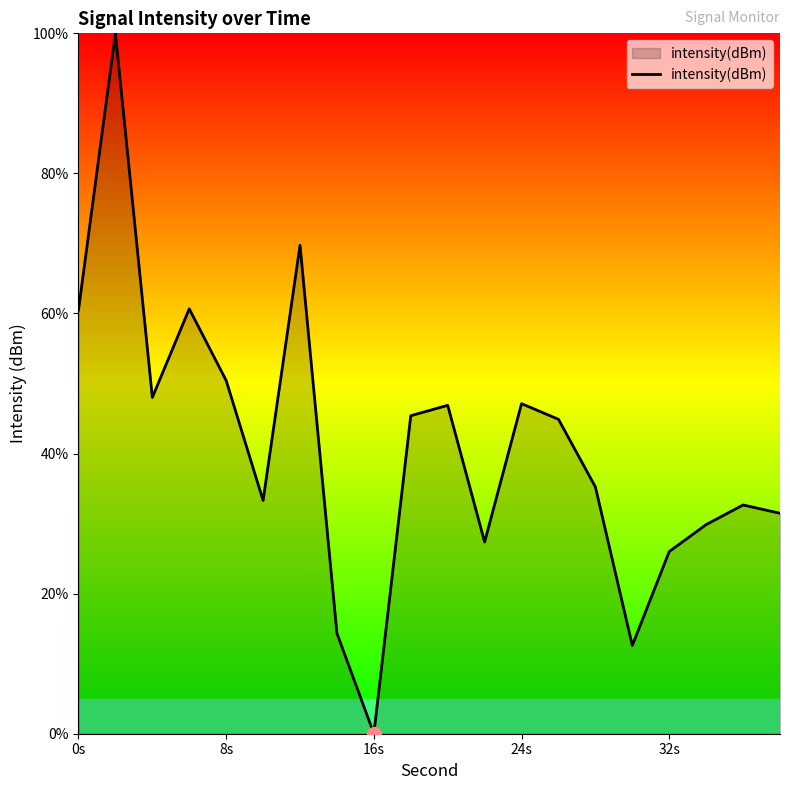

What is the greatest value displayed?

100.0